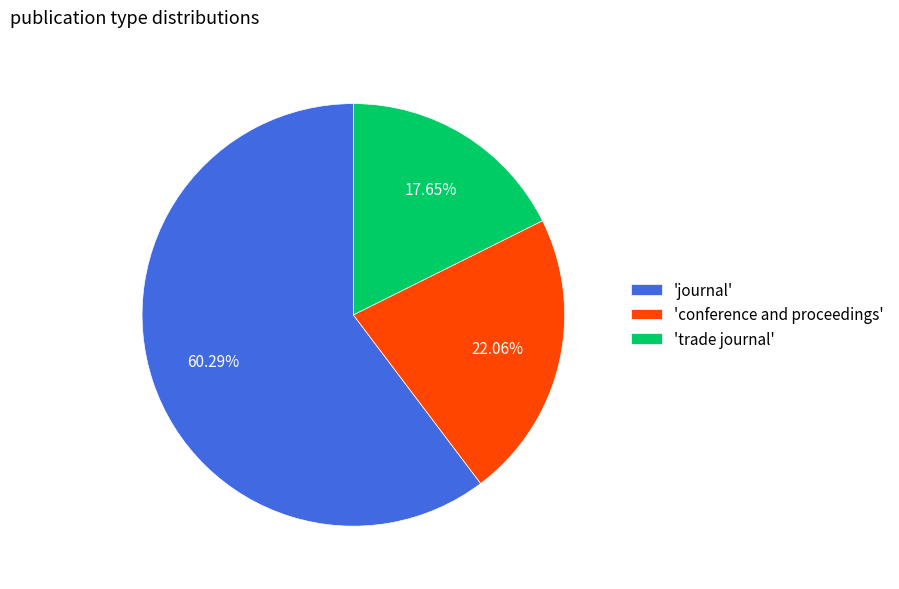

Which slice is the largest?

'journal'